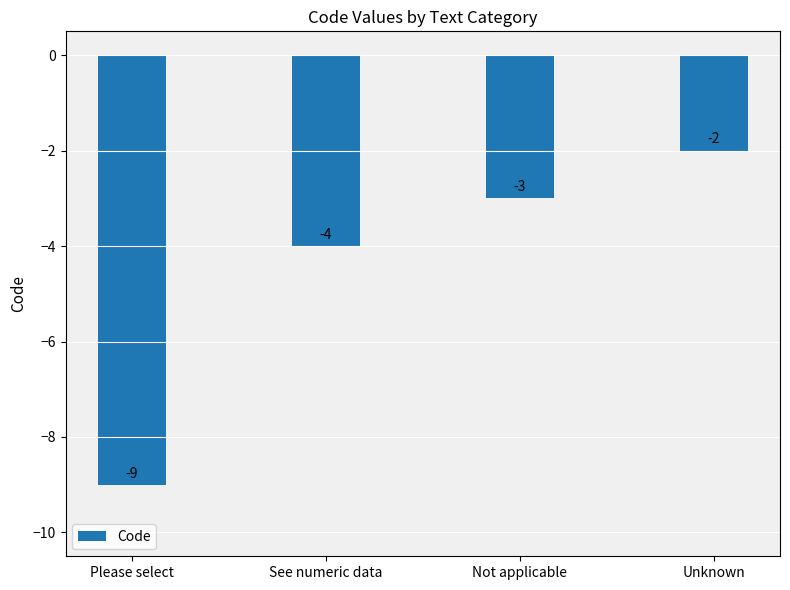

What is the difference between the maximum and second lowest values?

2